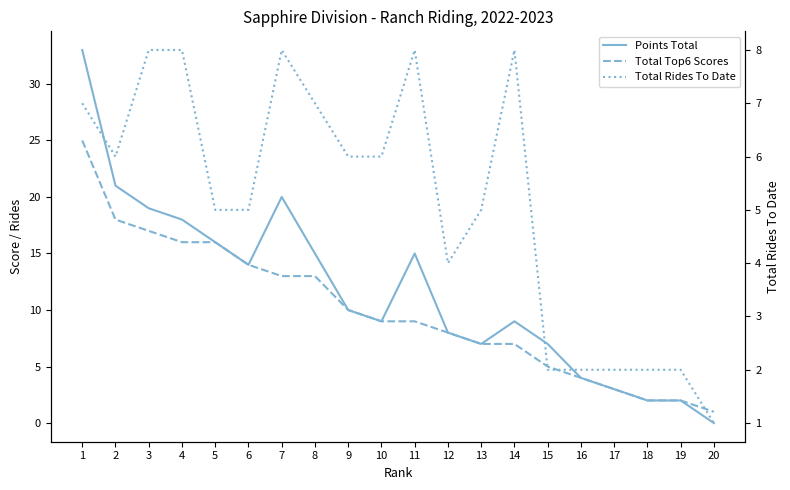

Which label corresponds to the smallest value in the chart?

20